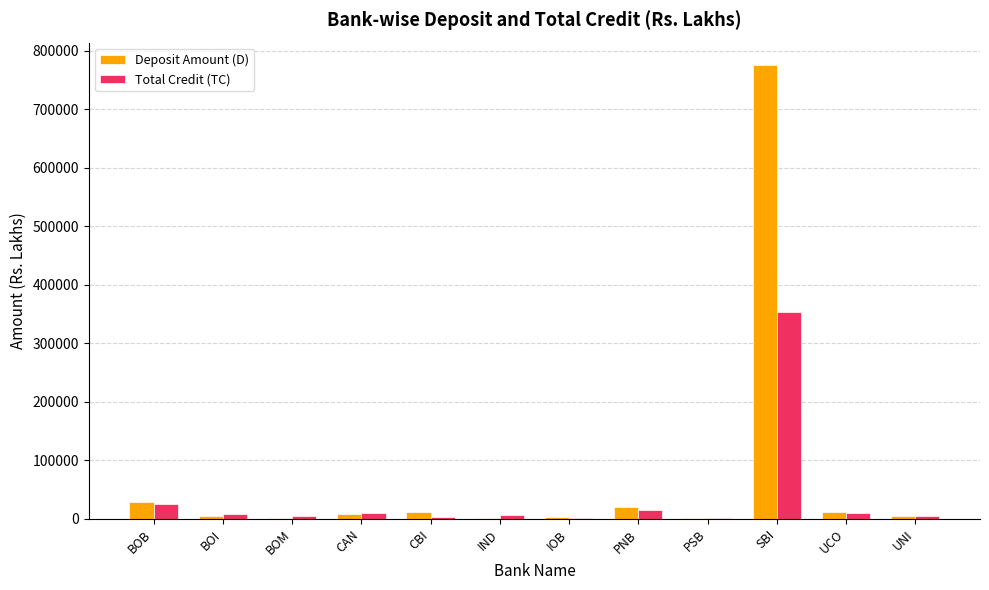

At which category is the sum across all series the highest?

SBI